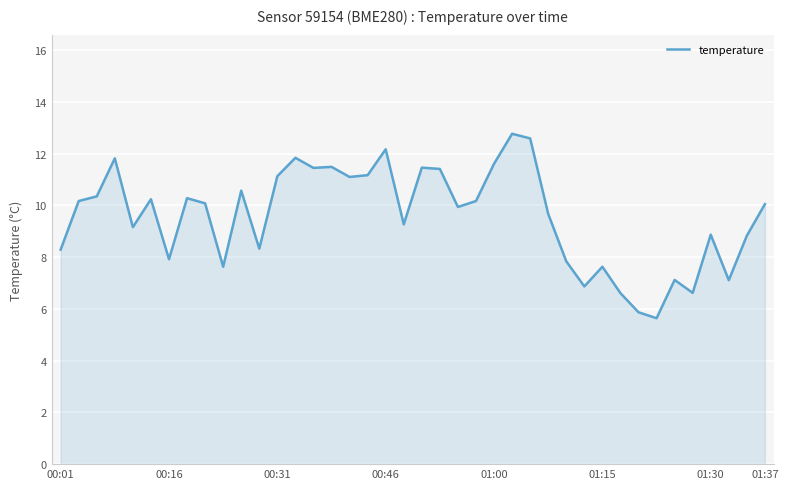

What is the smallest value displayed?

5.6